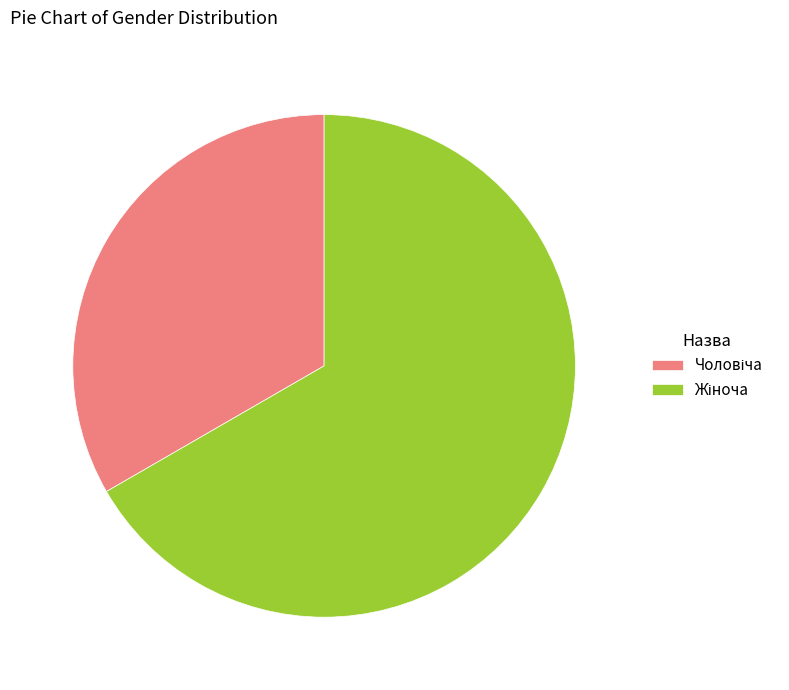

Does any single category account for the majority?

Yes